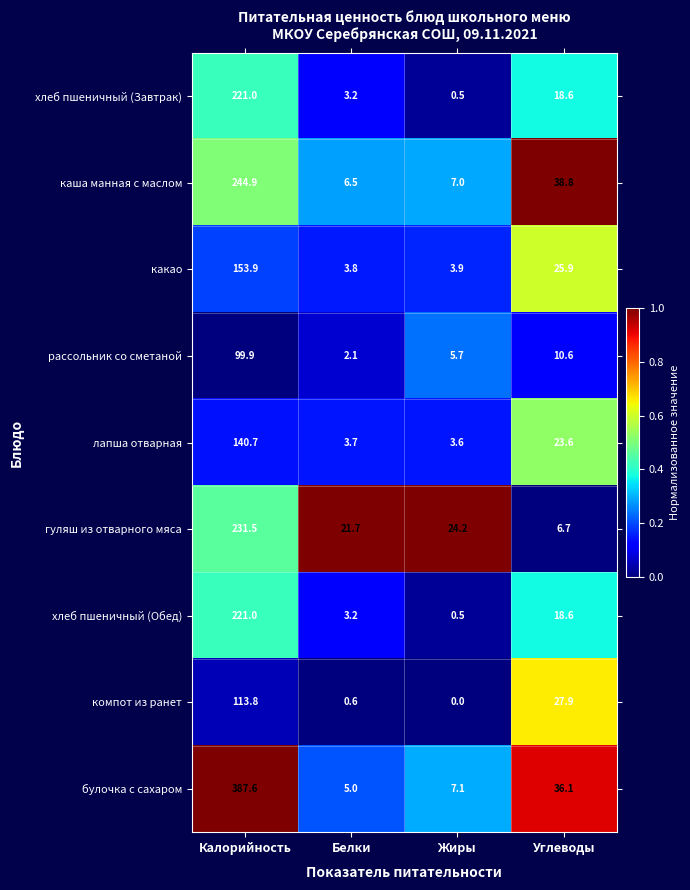

What is the difference between the maximum and minimum values in the какао series?

150.1